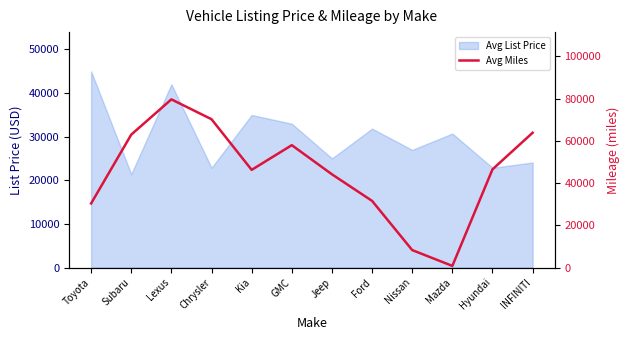

What is the minimum value shown in the chart?

763